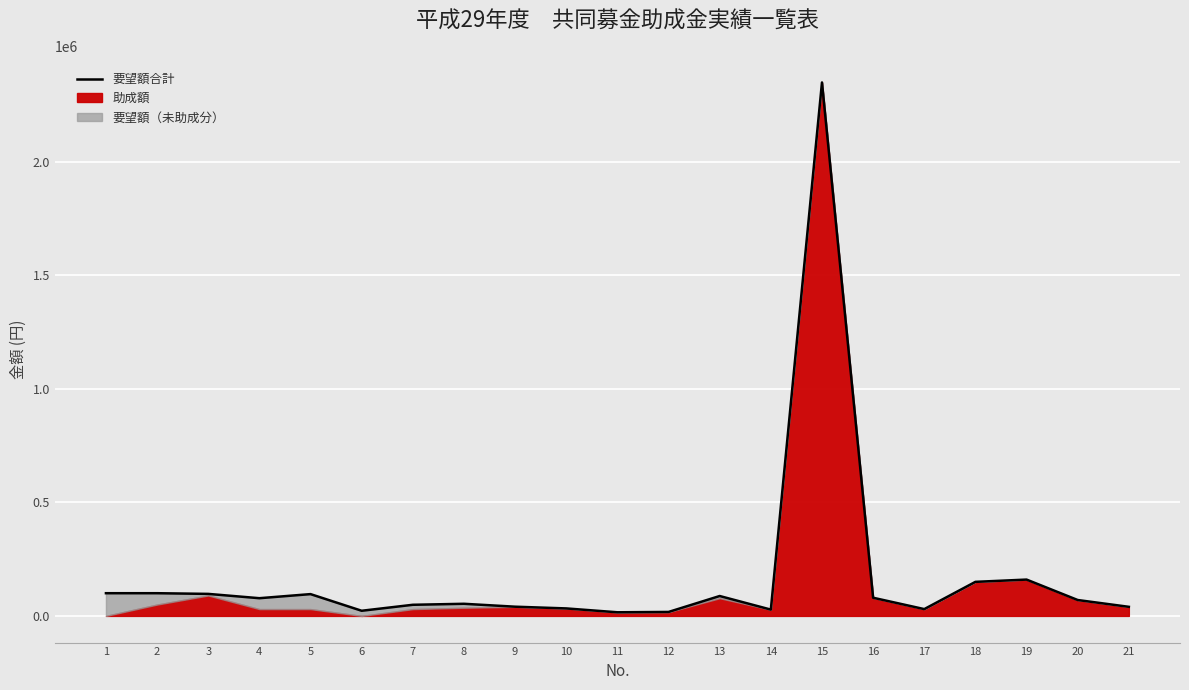

Approximately how many times larger is the value at 11 compared to 4?

0.2